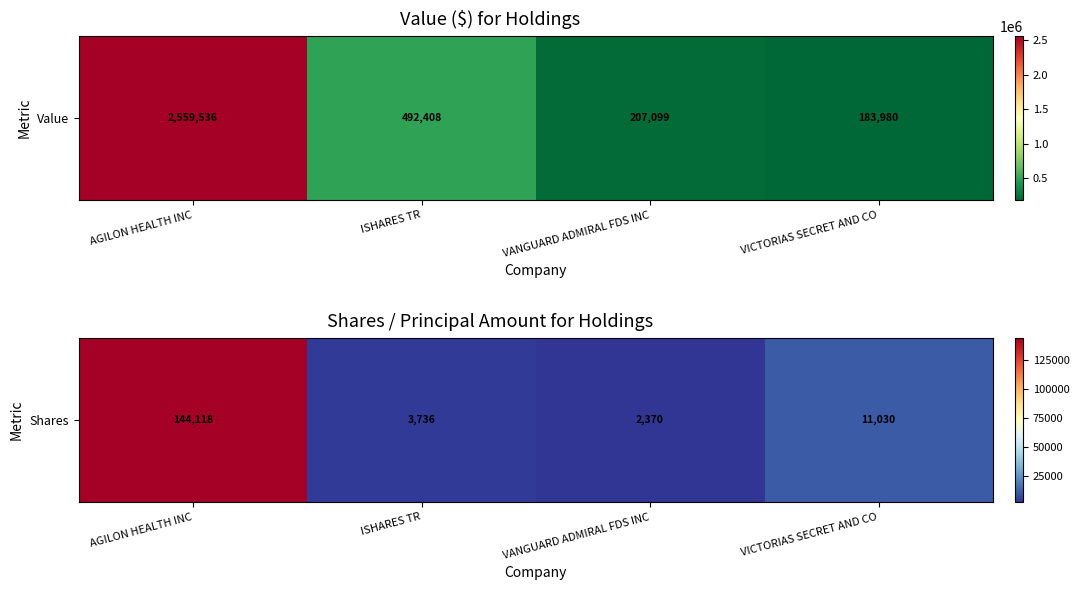

Read the value at VANGUARD ADMIRAL FDS INC.

2370